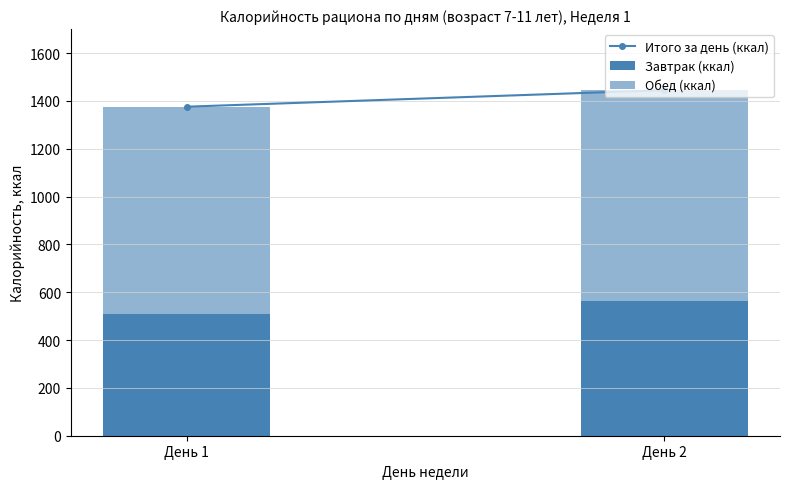

How many values in the Завтрак (ккал) series are below 562?

1